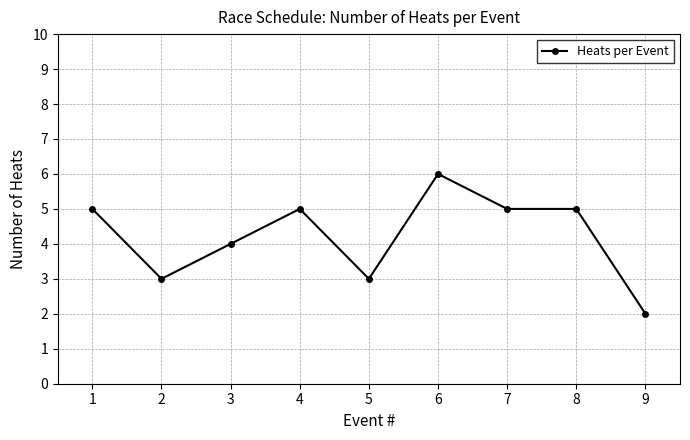

Count the values in the range 3 to 5.

7